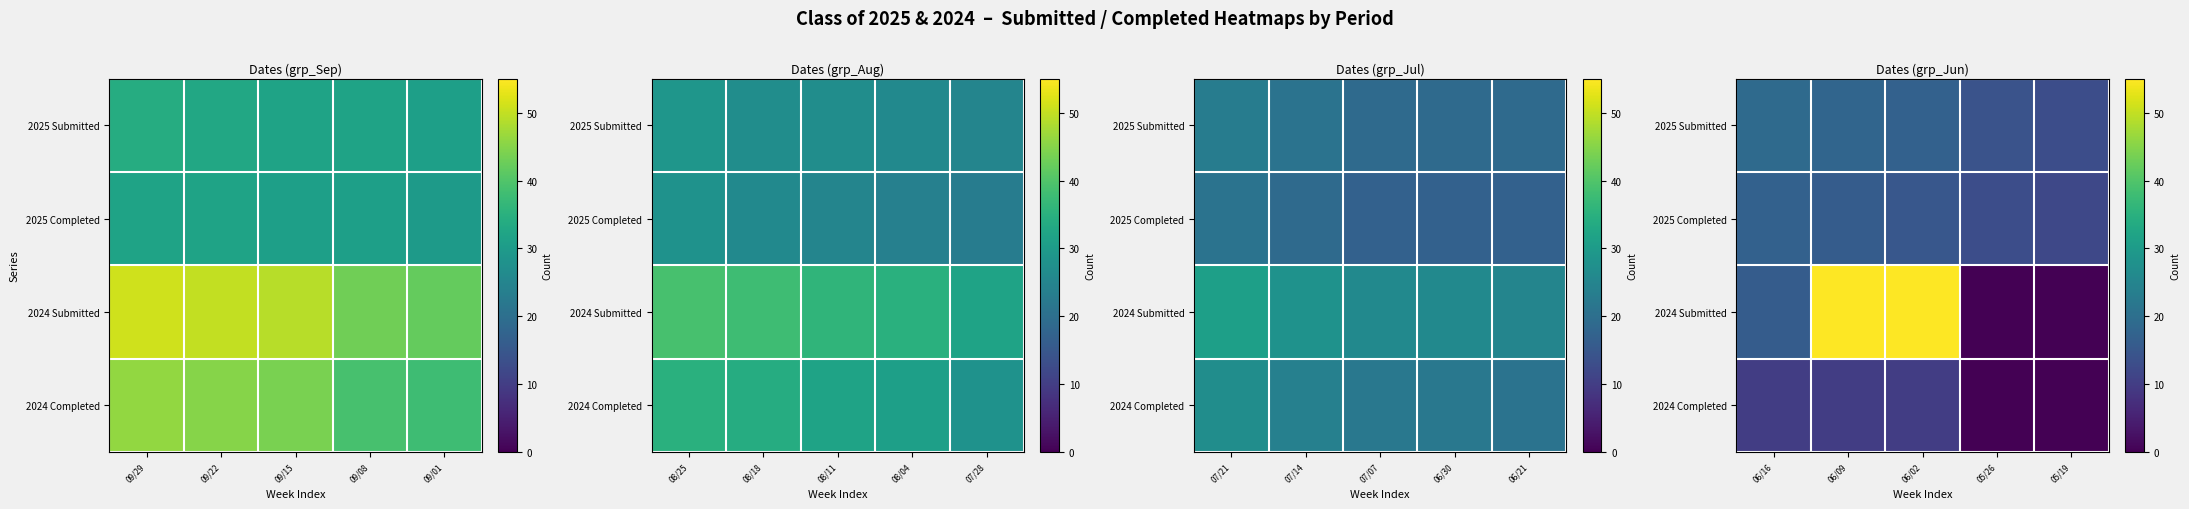

How many distinct data groups are displayed?

4